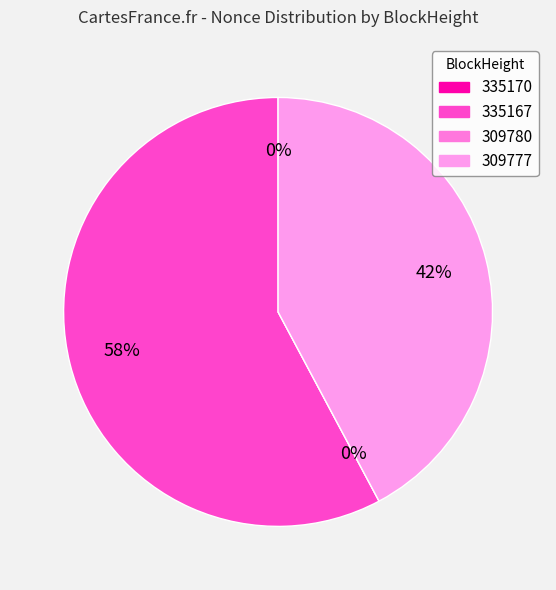

Does 309780 account for over 50% of the chart?

No